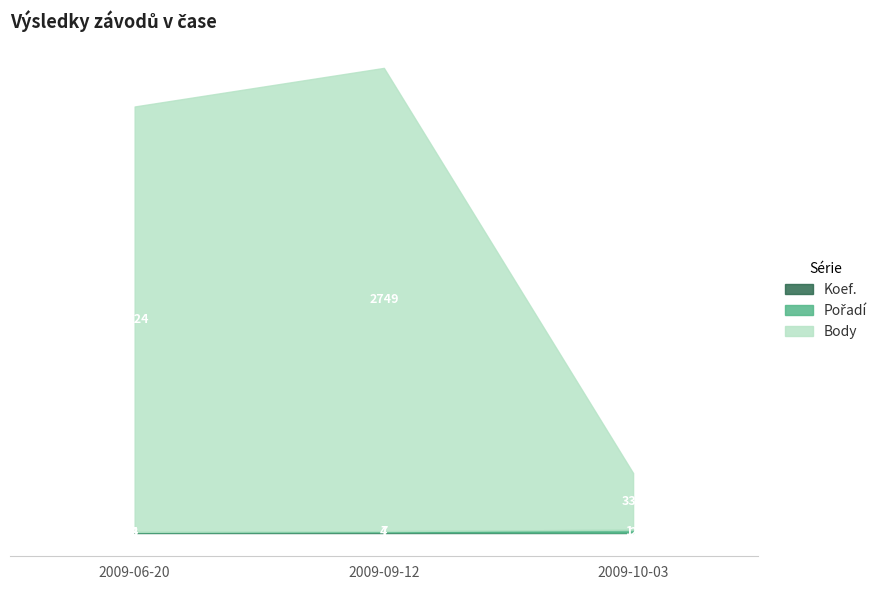

Is it true that Koef. equals 3 at 2009-06-20?

True